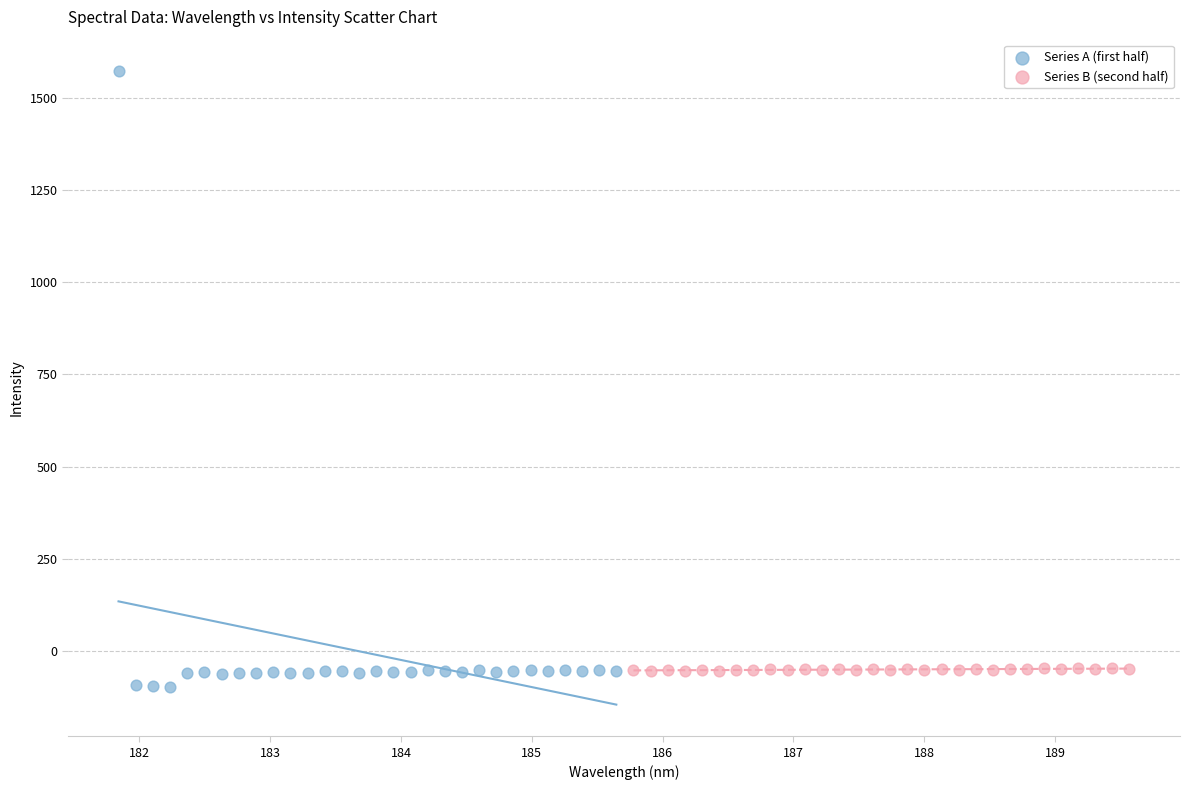

Which series reaches the maximum Y coordinate?

Series A (first half)